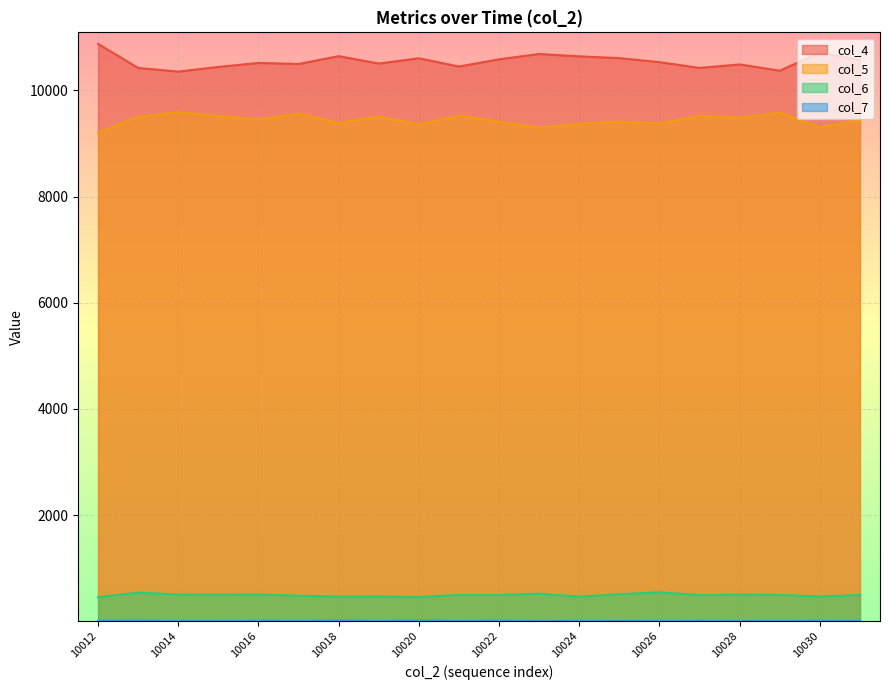

In col_6, how many points are higher than both neighbors (excluding endpoints)?

7